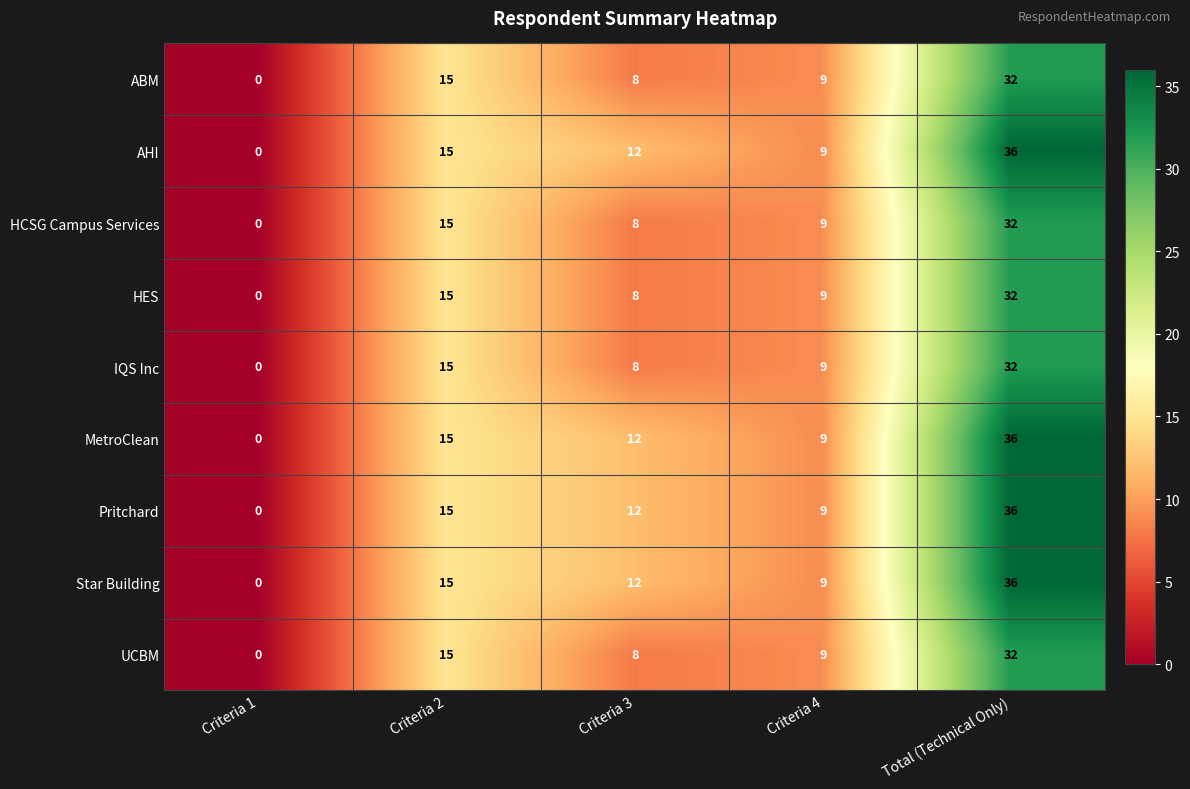

Is it true that MetroClean equals 36 at Total (Technical Only)?

True